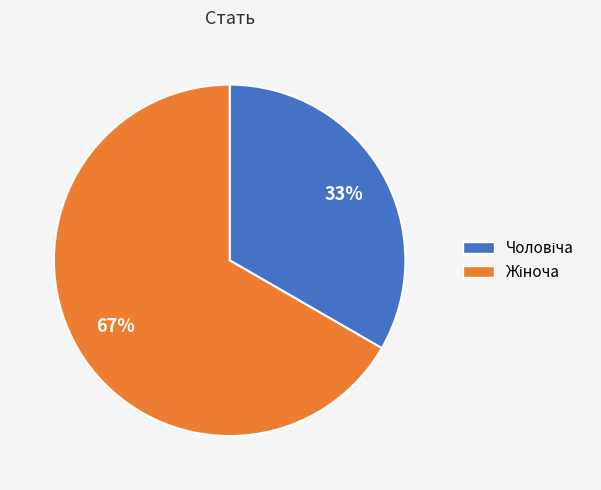

How many slices are in this pie chart?

2